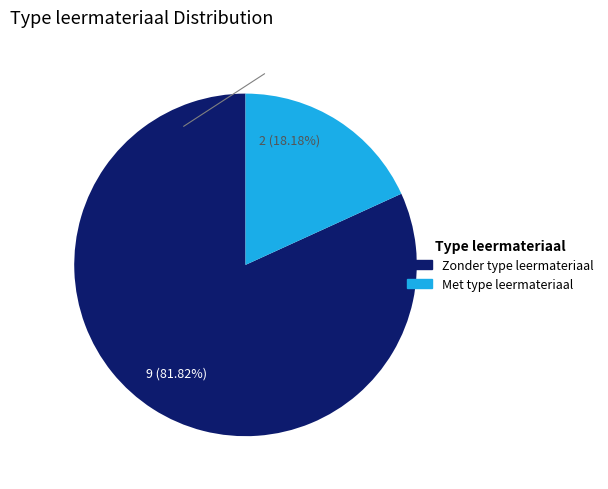

Does any single category account for the majority?

Yes